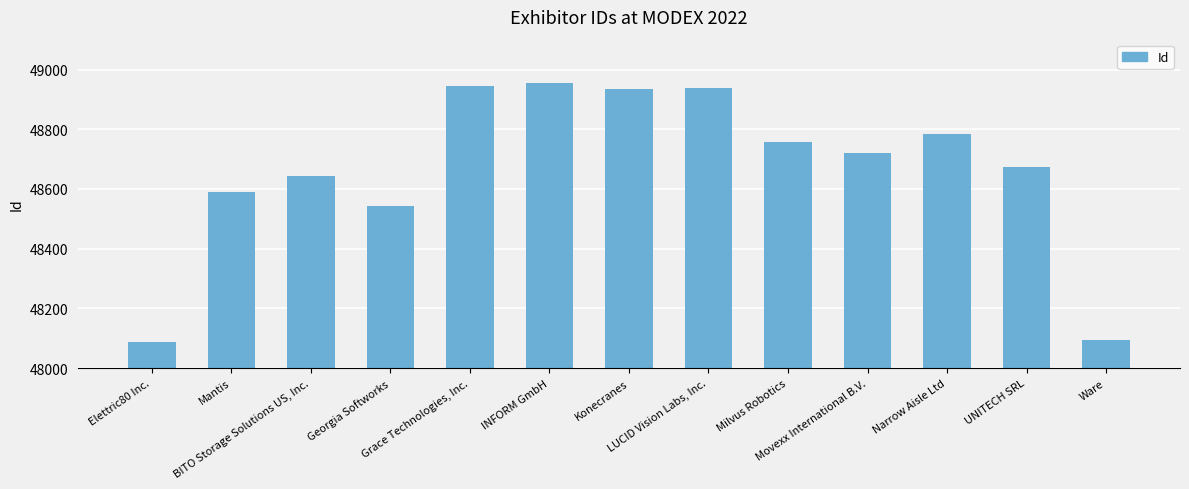

The value at Milvus Robotics is 71570. True or false?

False